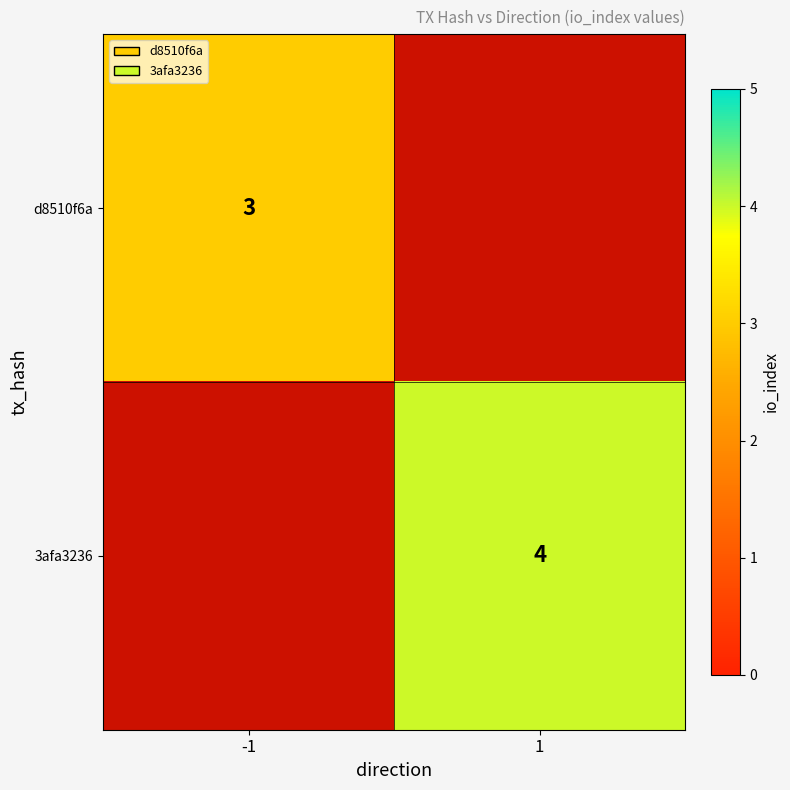

Between 1 and -1, which is larger?

-1